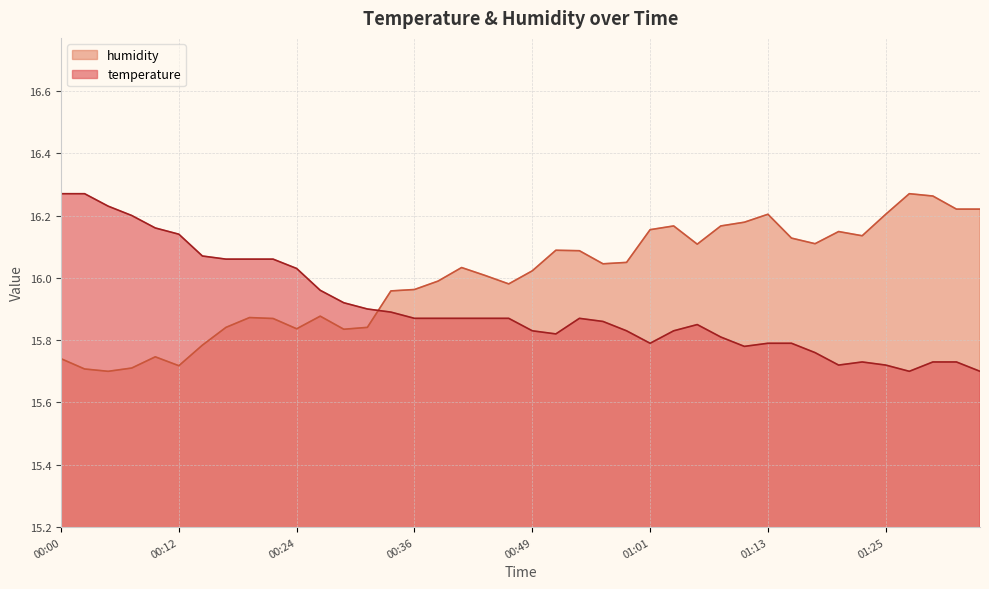

Reading left to right, extract all data points from this chart.

temperature: 16.3	16.3	16.2	16.2	16.2	16.1	16.1	16.1	16.1	16.1	16.0	16.0	15.9	15.9	15.9	15.9	15.9	15.9	15.9	15.9	15.8	15.8	15.9	15.9	15.8	15.8	15.8	15.8	15.8	15.8	15.8	15.8	15.8	15.7	15.7	15.7	15.7	15.7	15.7	15.7
humidity: 15.7	15.7	15.7	15.7	15.7	15.7	15.8	15.8	15.9	15.9	15.8	15.9	15.8	15.8	16.0	16.0	16.0	16.0	16.0	16.0	16.0	16.1	16.1	16.0	16.0	16.2	16.2	16.1	16.2	16.2	16.2	16.1	16.1	16.1	16.1	16.2	16.3	16.3	16.2	16.2